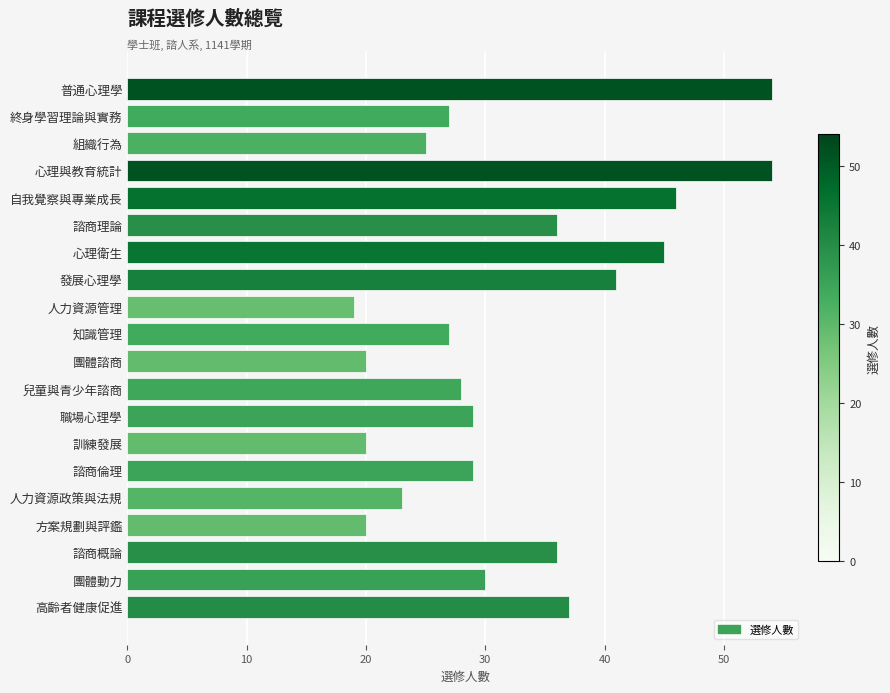

What is the change in value from 終身學習理論與實務 to 諮商倫理?

+2